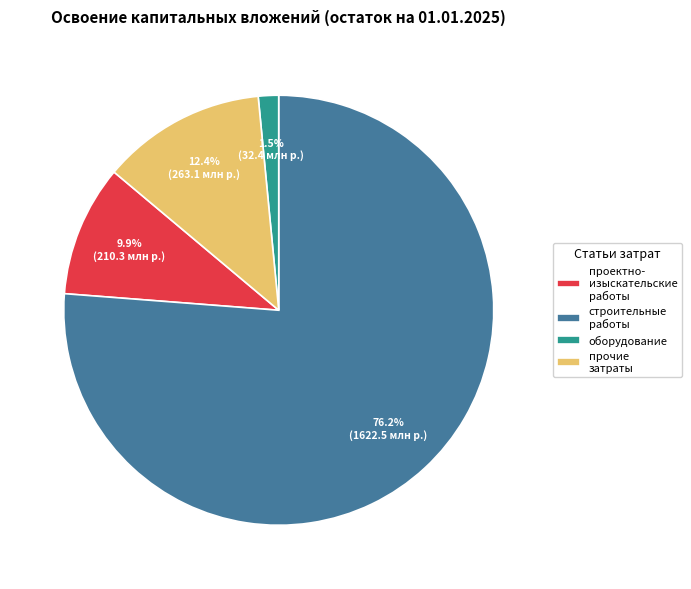

Between прочие затраты and оборудование, which is larger?

прочие затраты